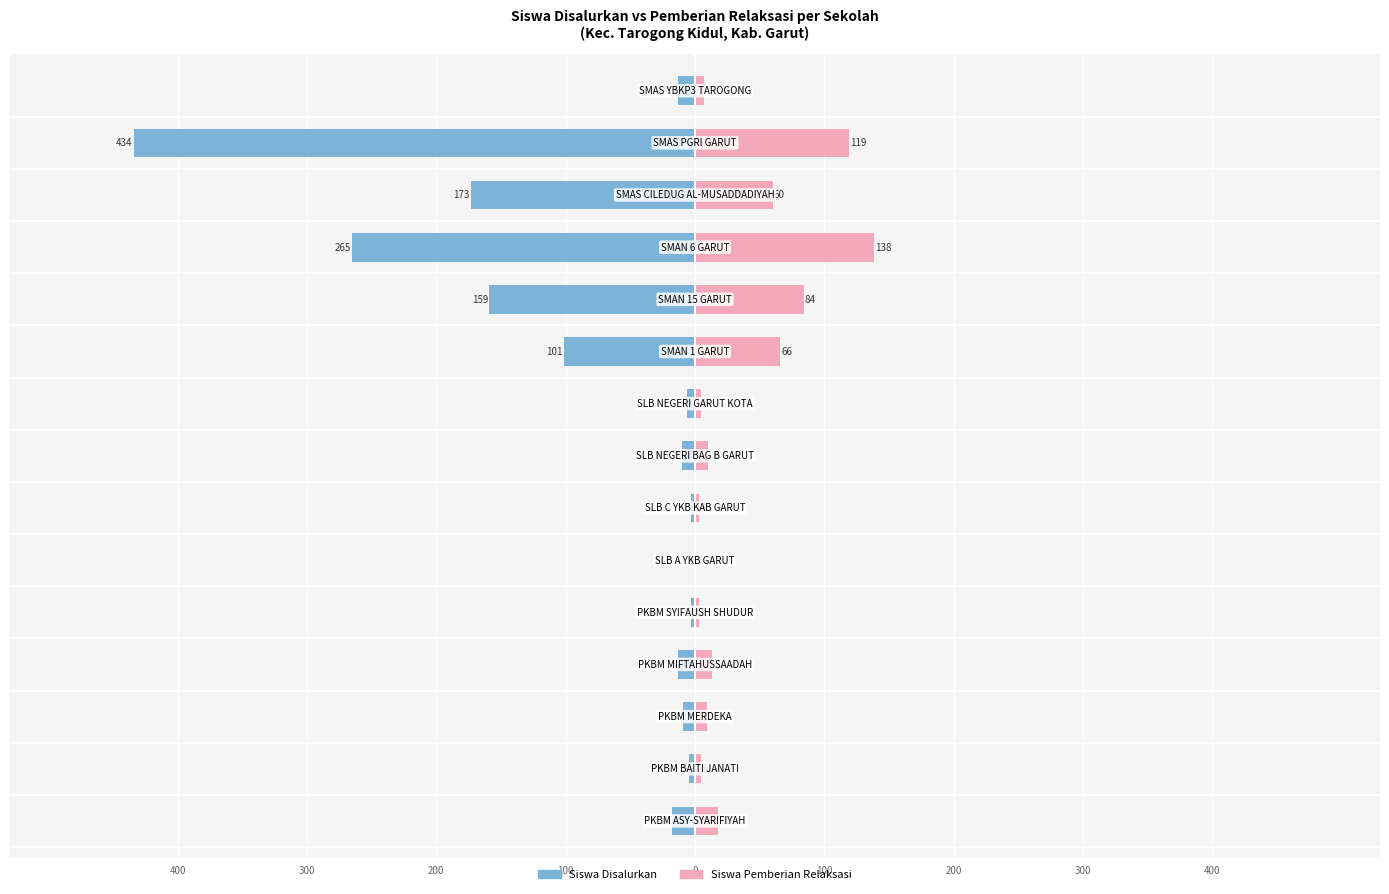

What is the value of the Siswa Disalurkan bar at the 10th from the left?

-101